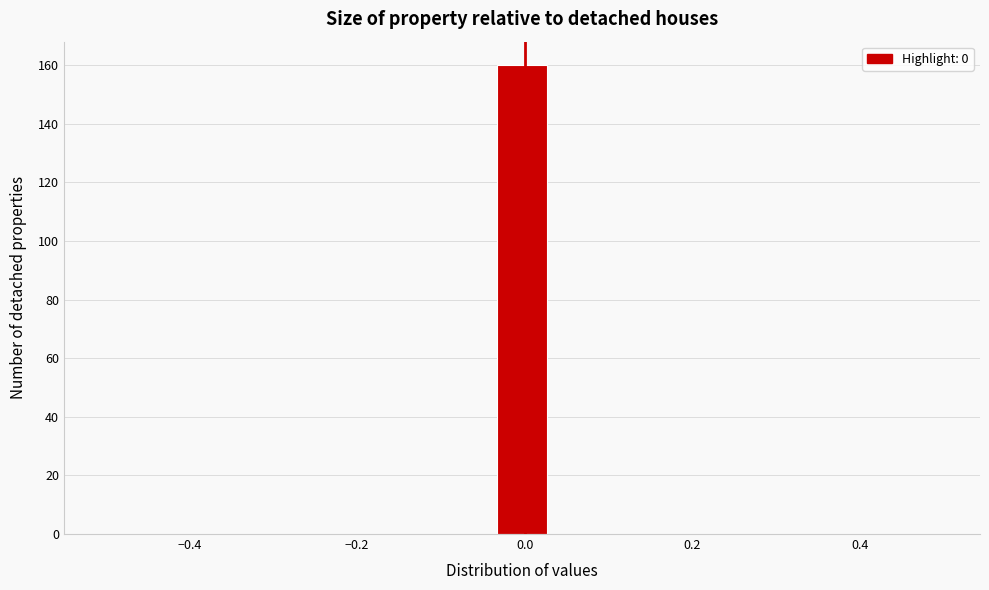

Around what value on the x-axis is the tallest bar? Give the approximate position of its centre, as read against the axis.

0.00